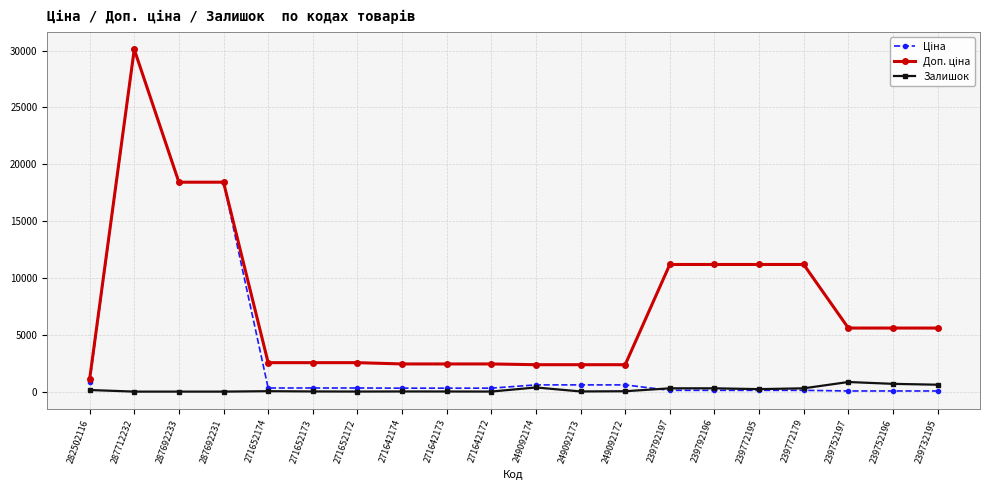

At which category does the chart reach its peak across all series?

287712232